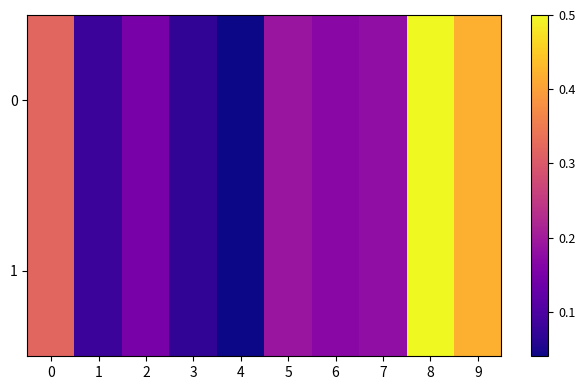

Which has a higher value, 9 or 1?

9